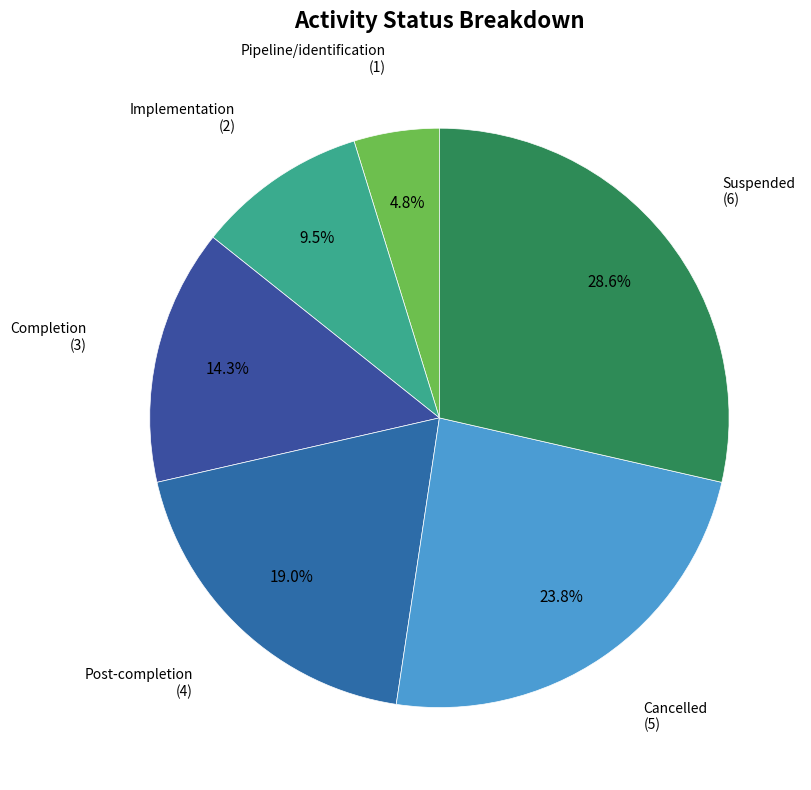

To the nearest percent, what is the difference between the largest and smallest slice percentages?

24%